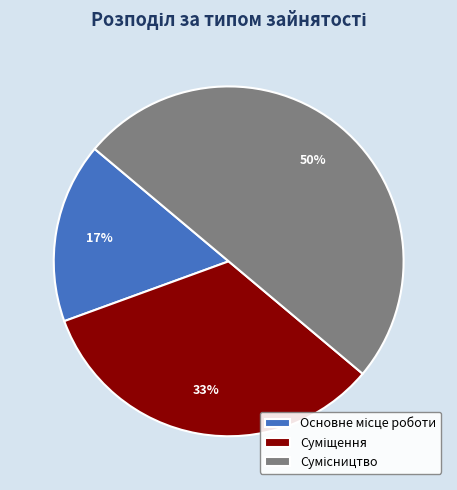

To the nearest percent, what is the difference between the largest and smallest slice percentages?

33%